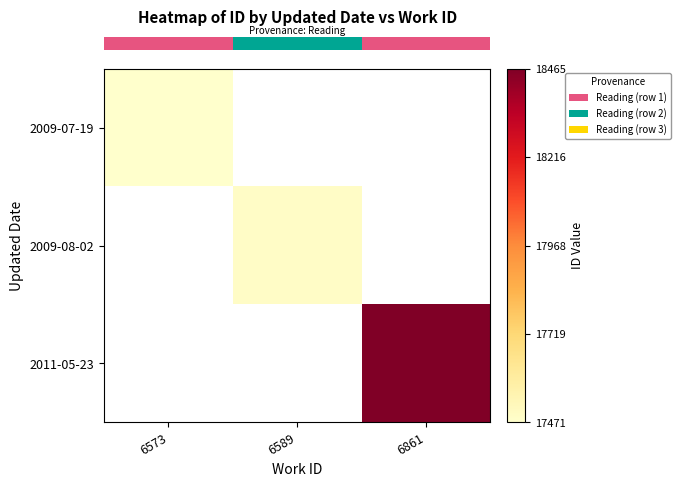

How many categories are shown in the chart?

3